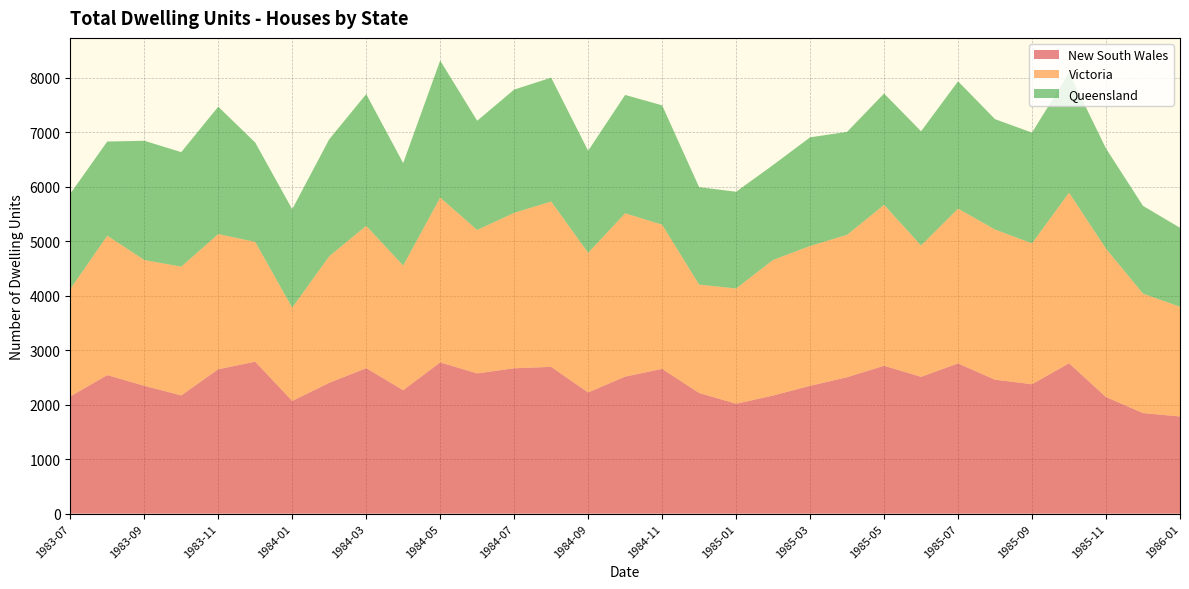

Reading left to right, what are all the values shown in this chart?

New South Wales: 2151	2543	2346	2170	2650	2789	2069	2401	2670	2266	2776	2574	2668	2694	2224	2515	2657	2214	2017	2168	2346	2504	2714	2511	2757	2458	2375	2760	2140	1846	1783
Victoria: 1970	2558	2309	2363	2480	2198	1711	2322	2612	2287	3025	2632	2852	3034	2563	2997	2646	1989	2115	2488	2566	2613	2953	2410	2840	2756	2586	3130	2722	2192	2013
Queensland: 1751	1728	2188	2101	2338	1823	1807	2147	2417	1880	2514	2004	2262	2273	1872	2172	2190	1789	1775	1742	1994	1889	2043	2096	2337	2025	2031	2202	1839	1610	1450